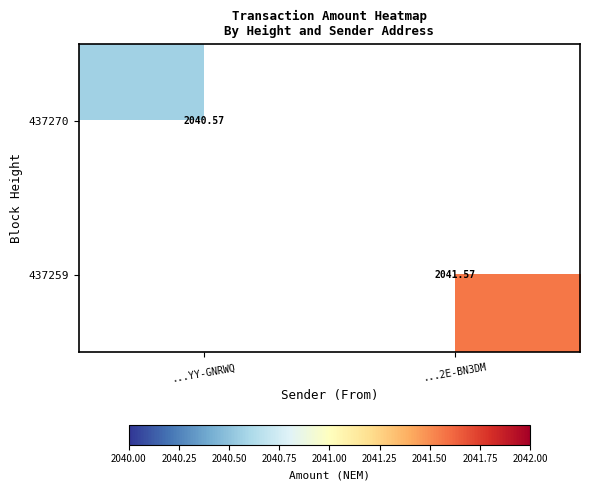

Rank the categories by 437259 value from lowest to highest.

...YY-GNRWQ, ...2E-BN3DM